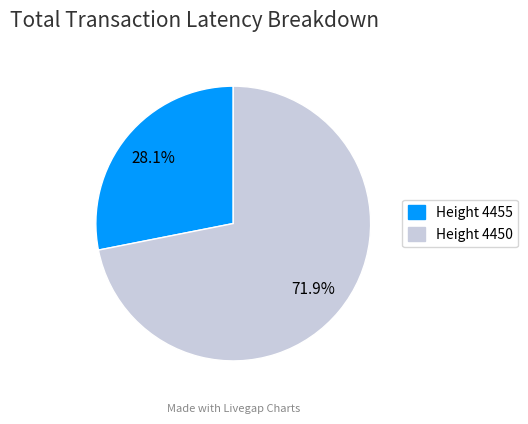

How much of the chart is everything except Height 4450?

28.1%